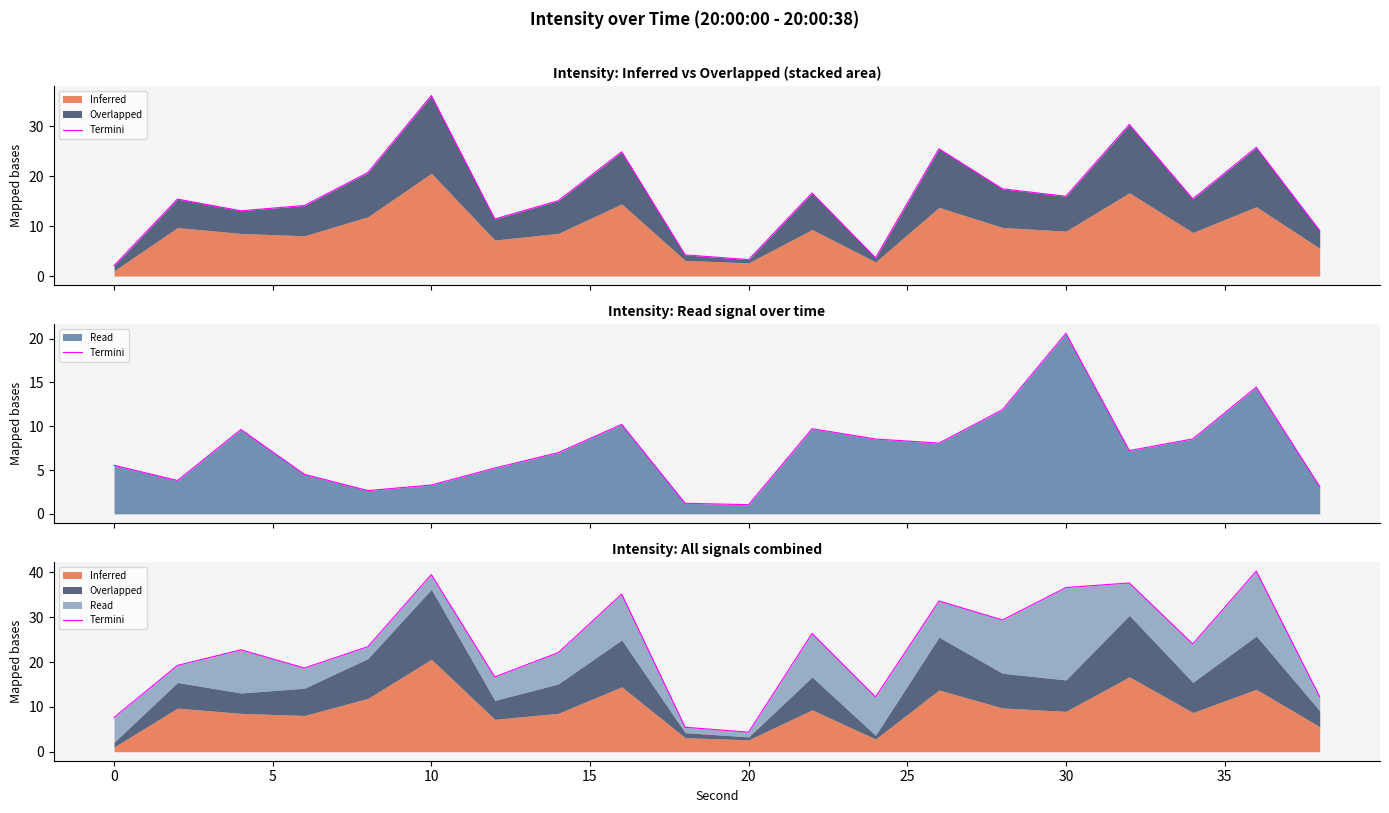

How many points are lower than both their immediate neighbors (excluding endpoints)?

6